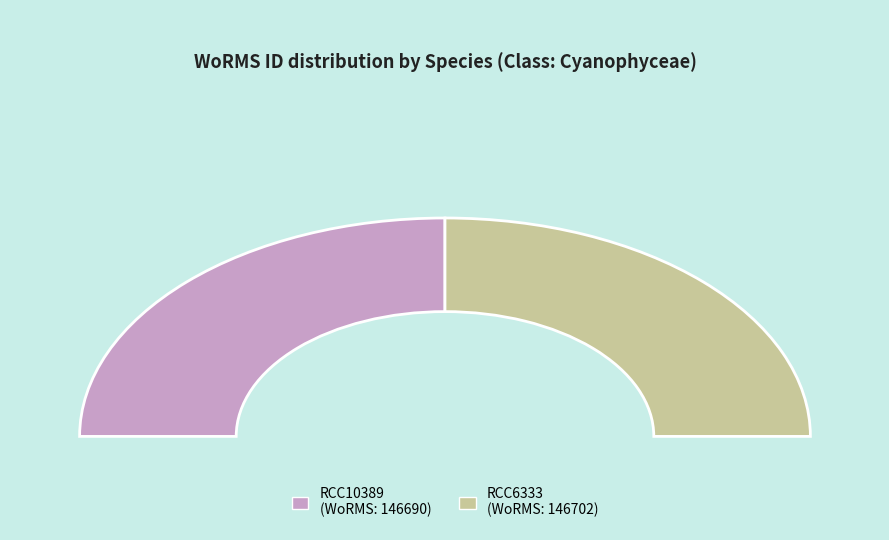

Is the sum of Cyanophyceae (Phormidium sp.) and Cyanophyceae (Phormidium breve) greater than half?

Yes